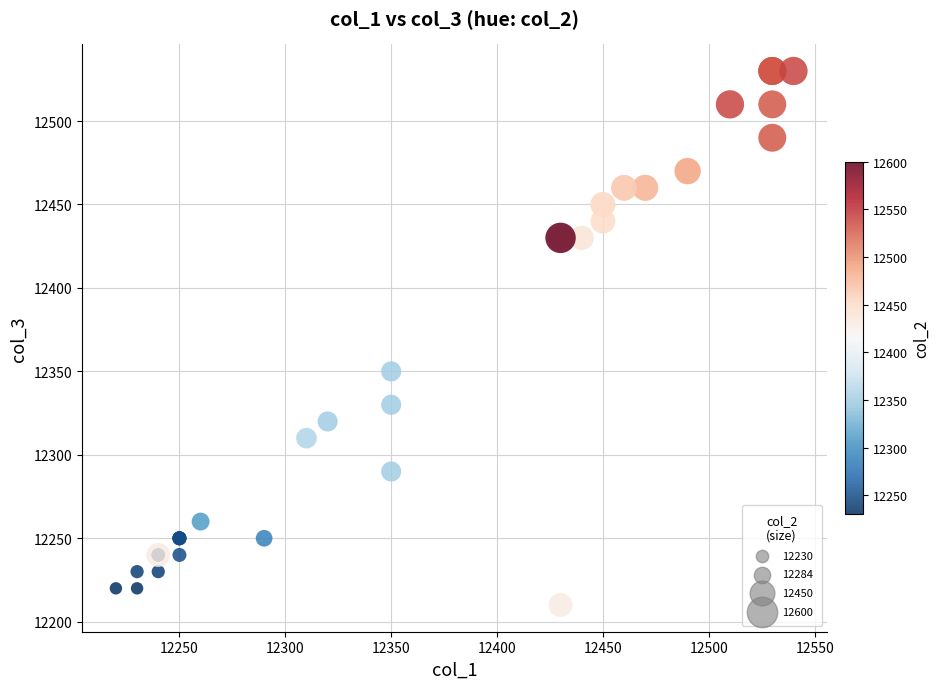

What Y value in the scatter plot is closest to 12370?

12350